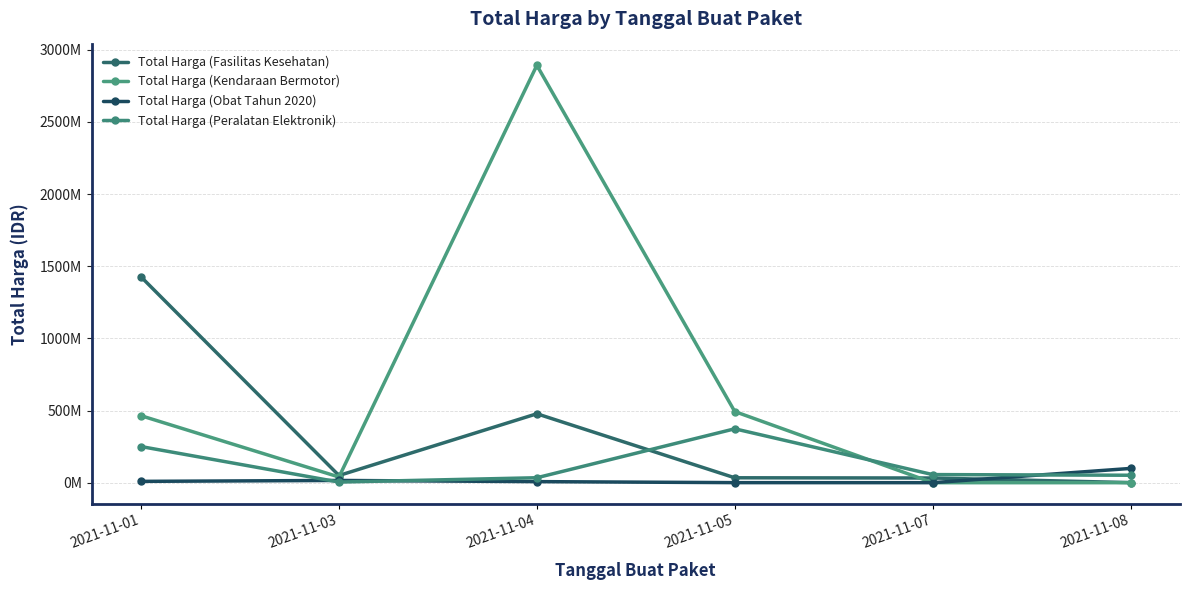

At which category is the sum across all series the highest?

2021-11-04